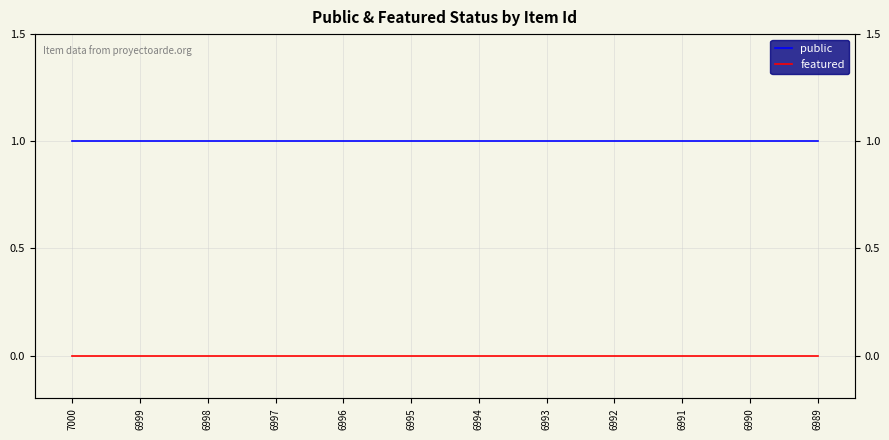

Which series has the widest spread of values?

public